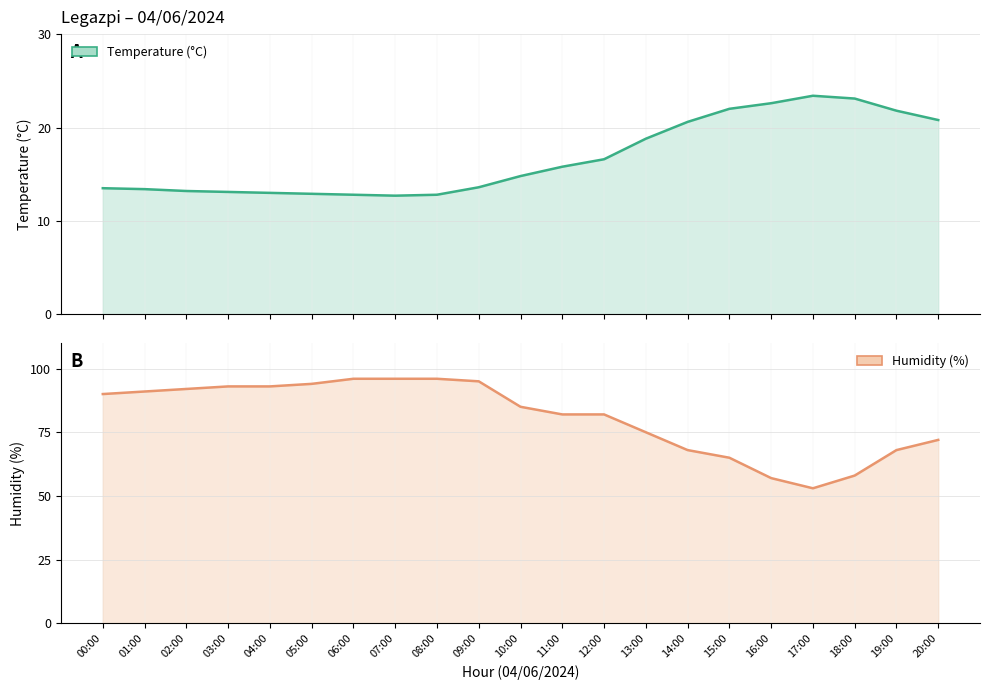

Reading right to left, transcribe all the data shown in this chart.

Temperature (°C): 20:00=20.8	19:00=21.8	18:00=23.1	17:00=23.4	16:00=22.6	15:00=22.0	14:00=20.6	13:00=18.8	12:00=16.6	11:00=15.8	10:00=14.8	09:00=13.6	08:00=12.8	07:00=12.7	06:00=12.8	05:00=12.9	04:00=13.0	03:00=13.1	02:00=13.2	01:00=13.4	00:00=13.5
Humidity (%): 20:00=72.0	19:00=68.0	18:00=58.0	17:00=53.0	16:00=57.0	15:00=65.0	14:00=68.0	13:00=75.0	12:00=82.0	11:00=82.0	10:00=85.0	09:00=95.0	08:00=96.0	07:00=96.0	06:00=96.0	05:00=94.0	04:00=93.0	03:00=93.0	02:00=92.0	01:00=91.0	00:00=90.0